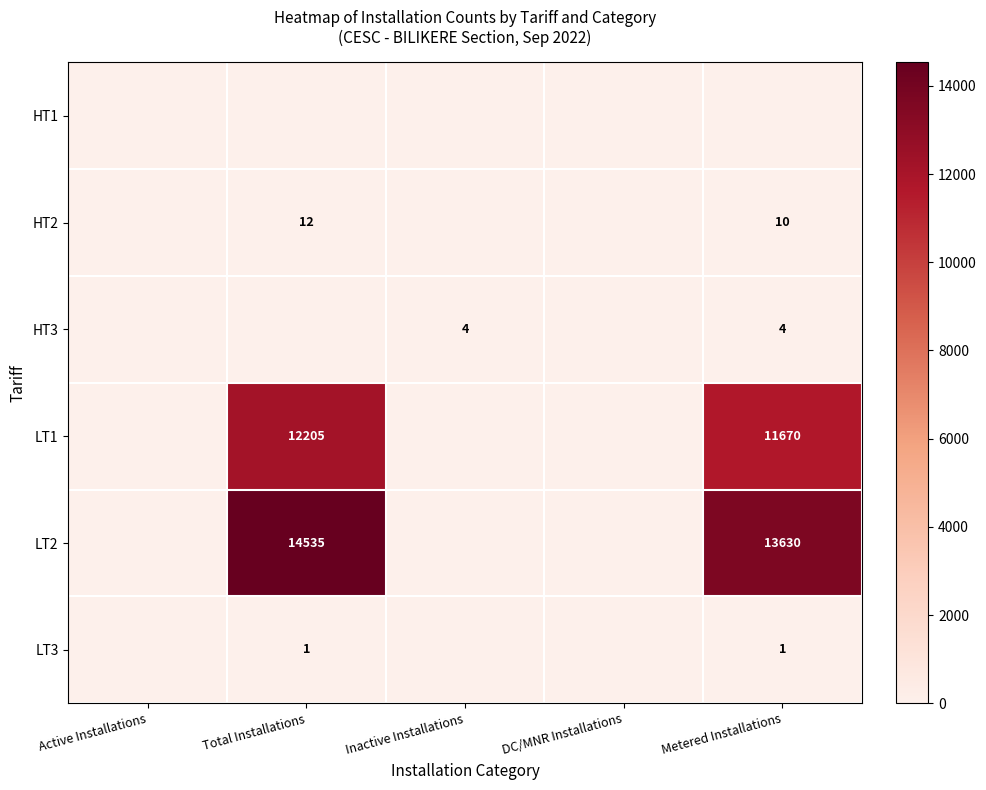

True or false: LT1 has a value of -8215 at Inactive Installations.

False